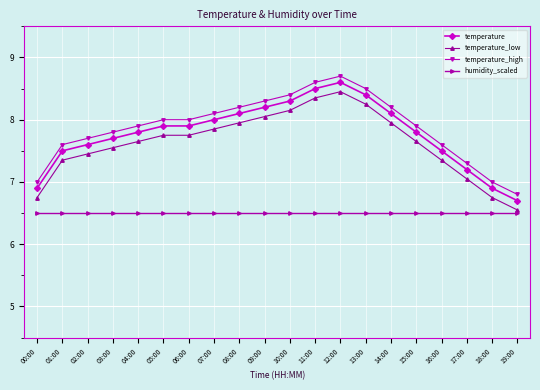

True or false: humidity_scaled and temperature cross at least once.

False